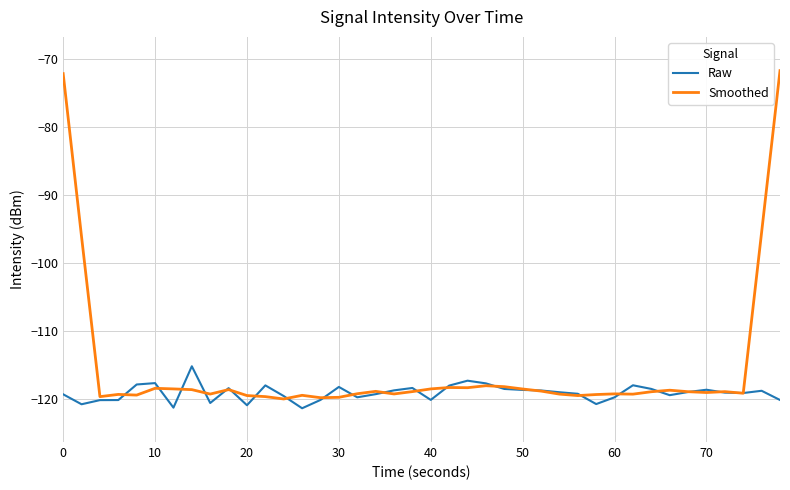

What is the minimum value shown in the chart?

-121.4